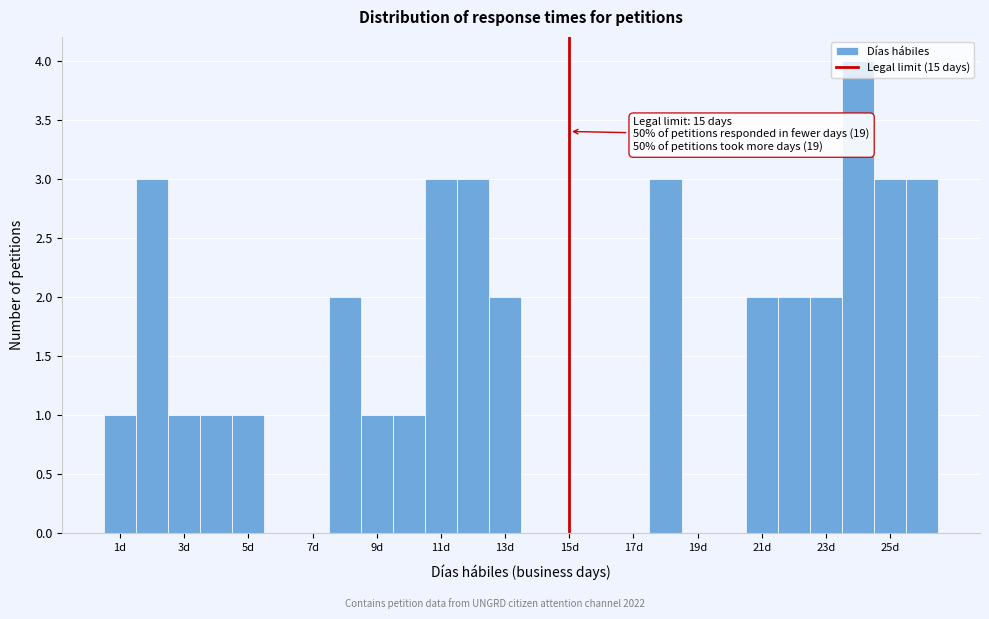

Over which range of the x-axis is the bar tallest?

23.5 to 24.5